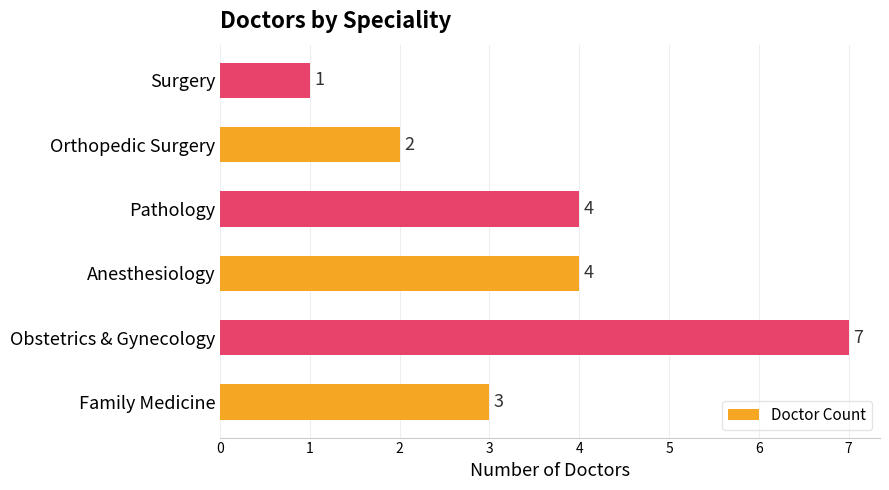

What is the approximate value at Anesthesiology?

4